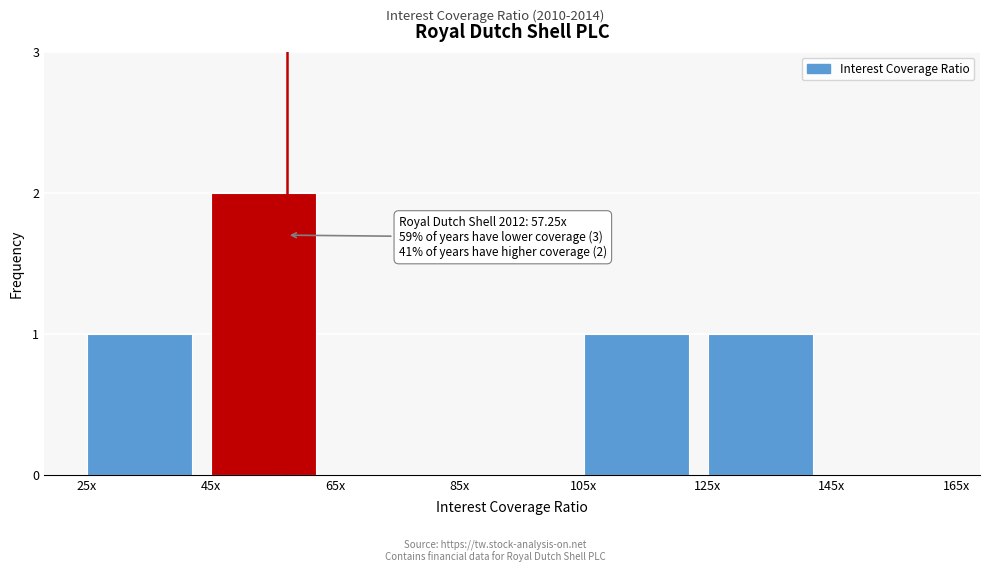

Reading left to right, what are all the values shown in this chart?

25x=1	45x=2	65x=0	85x=0	105x=1	125x=1	145x=0